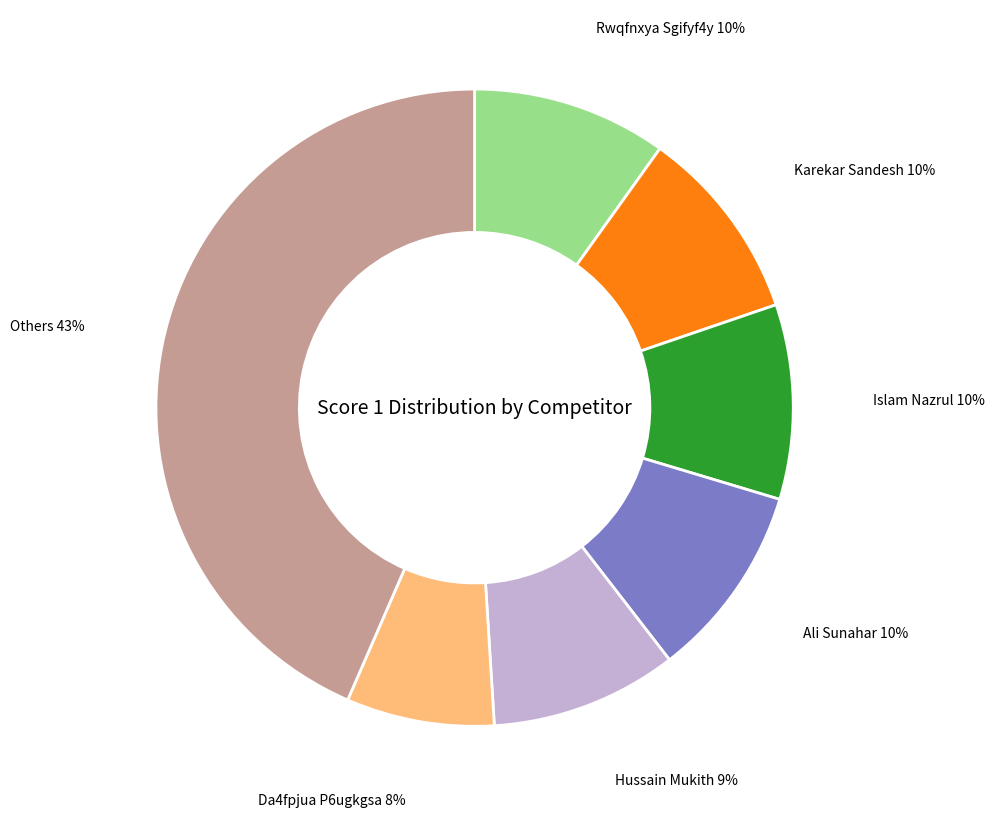

Is there a majority slice in this chart?

No